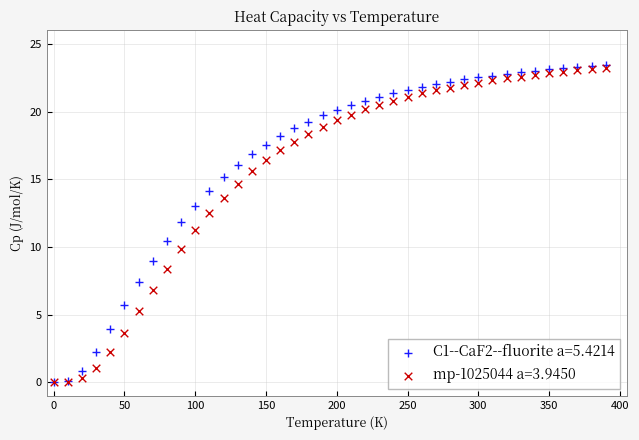

What are all the series names shown in the legend?

C1--CaF2--fluorite a=5.4214, mp-1025044 a=3.9450